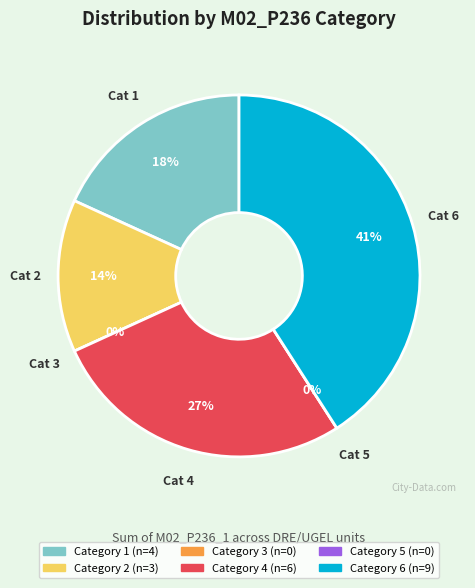

To the nearest percent, what is the combined percentage of 6 and 3?

41%